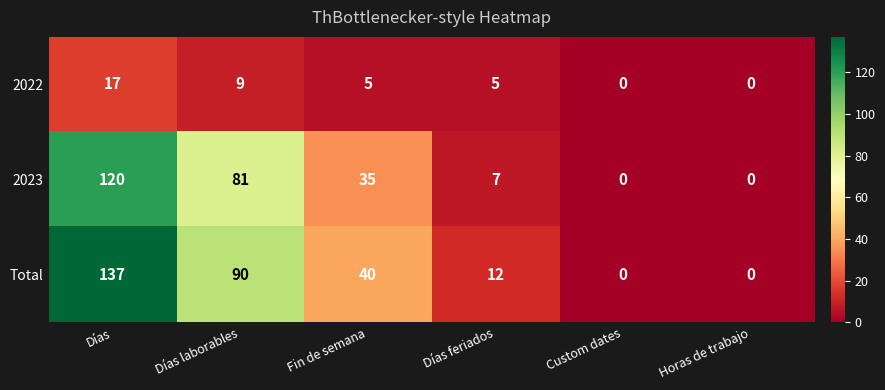

How many series are shown in this chart?

3